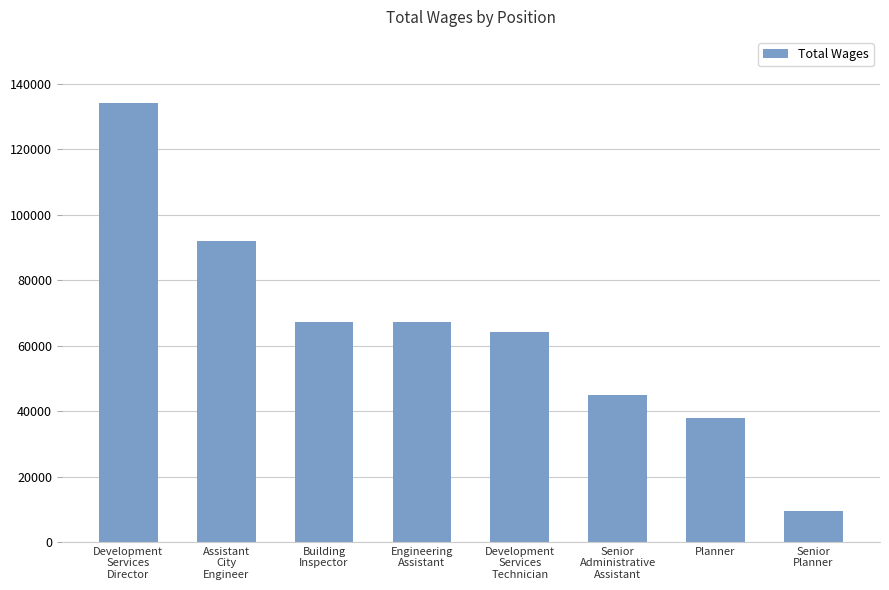

What is the label of the 4th bar from the left?

Engineering
Assistant